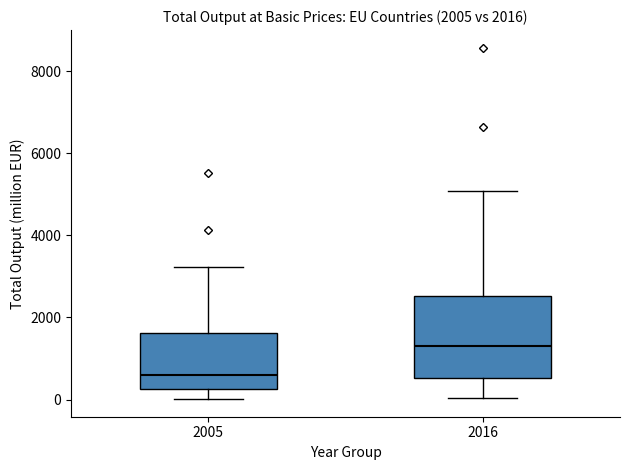

Which box's median line is the lowest?

2005